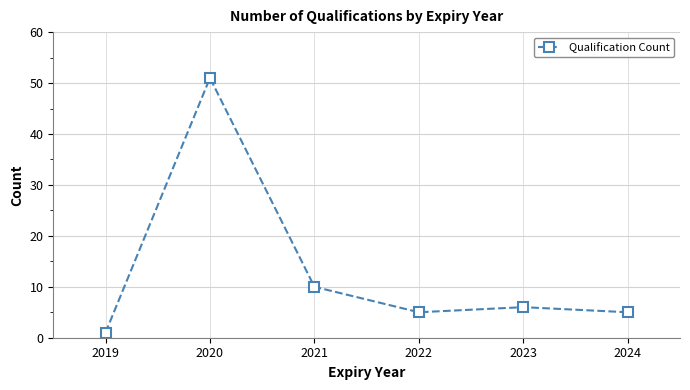

Which has a higher value, 2022 or 2019?

2022